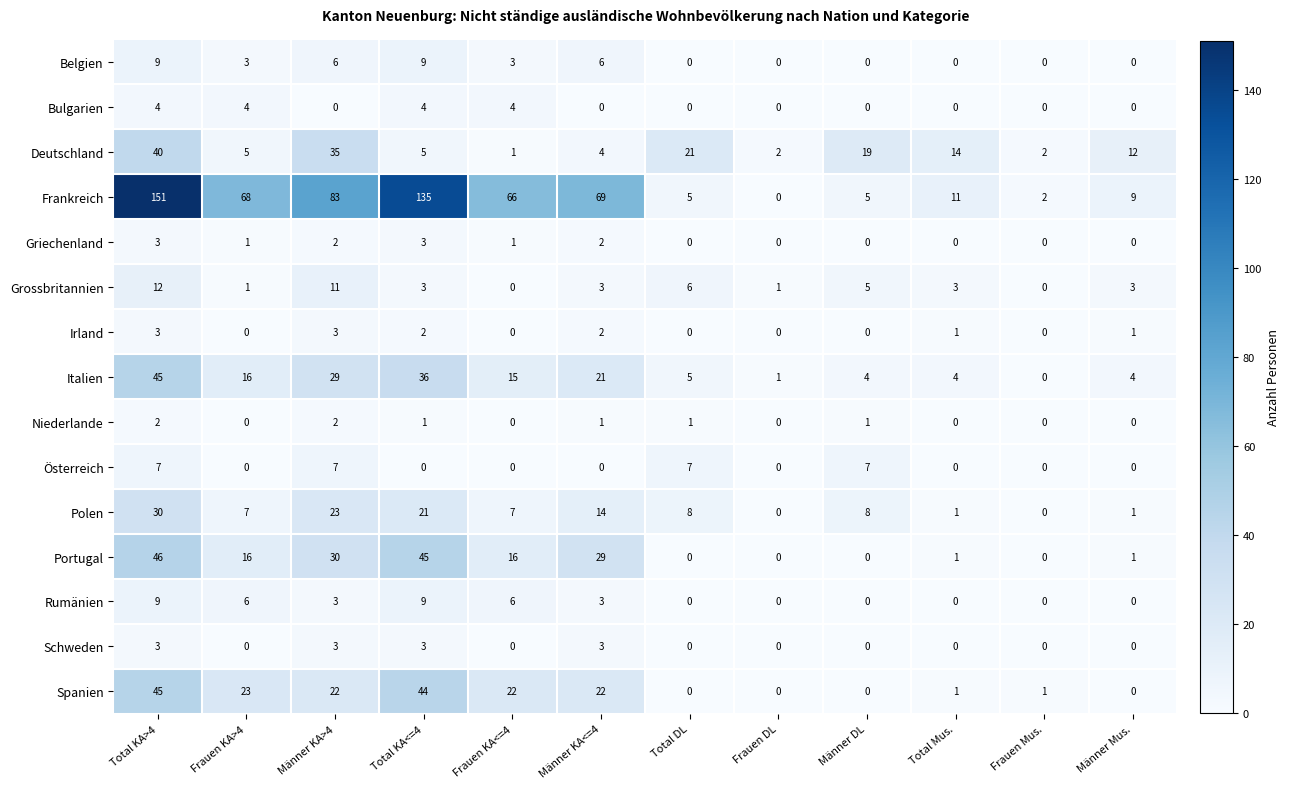

Which series has the widest spread of values?

Frankreich